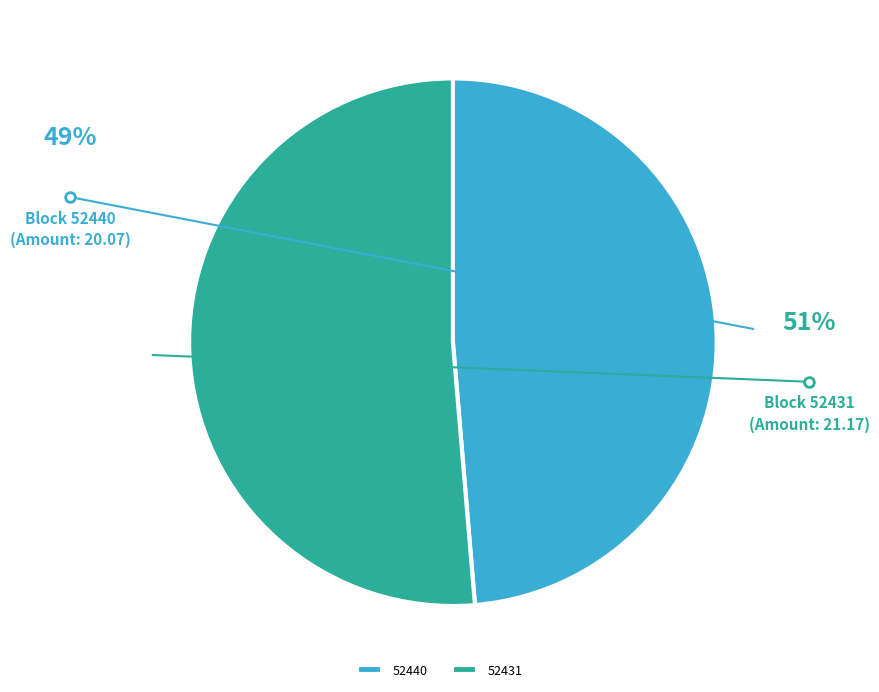

What is the ratio of the value at 52431 to the value at 52440?

1.1